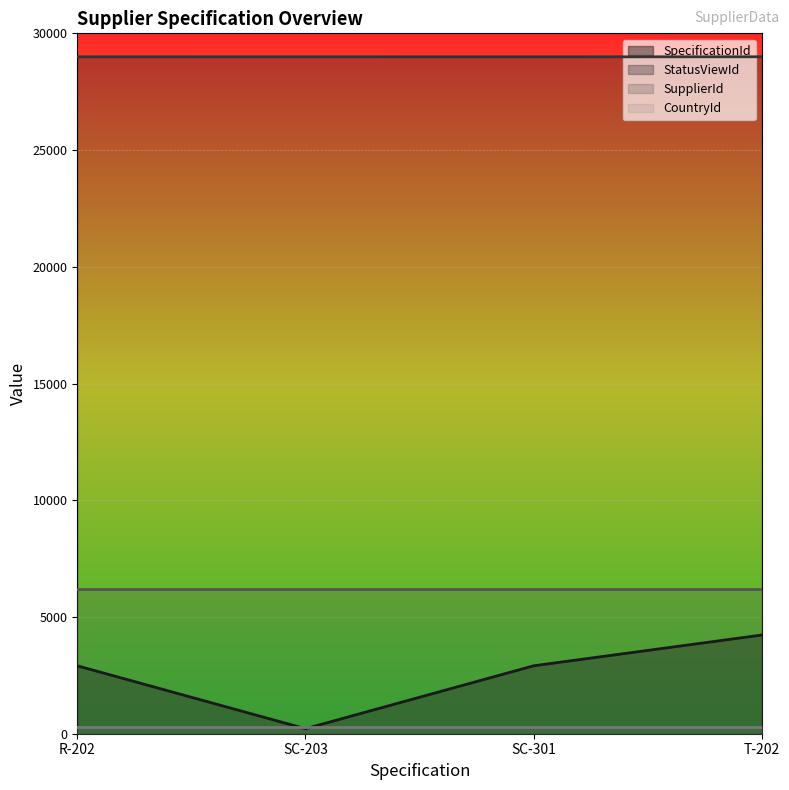

Which series has the largest total across all categories?

StatusViewId